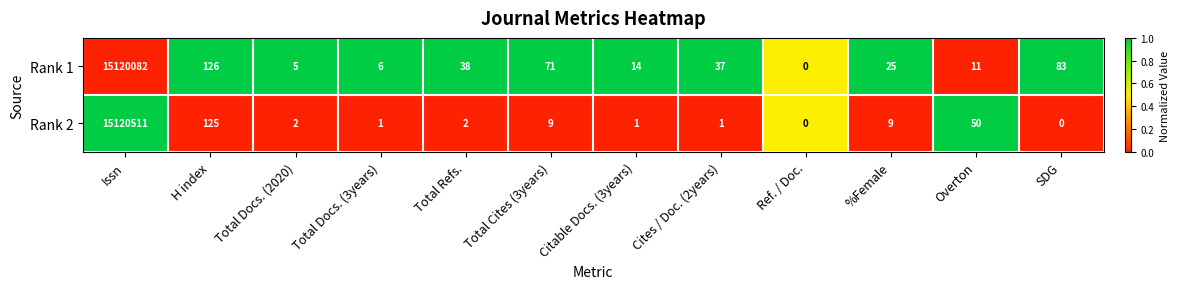

Between %Female and Overton, which series saw the biggest shift?

Rank 2